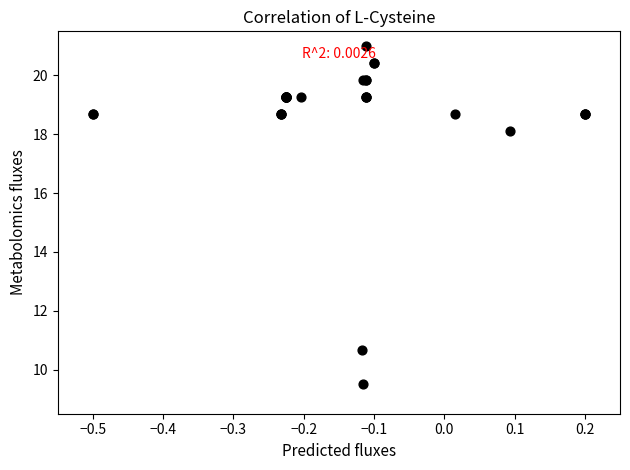

What Y value in the scatter plot is closest to 15?

18.1